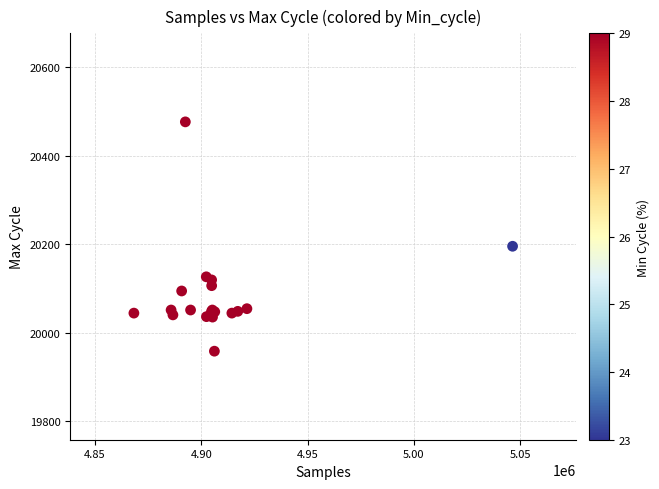

What Y value in the scatter plot is closest to 20217?

20195